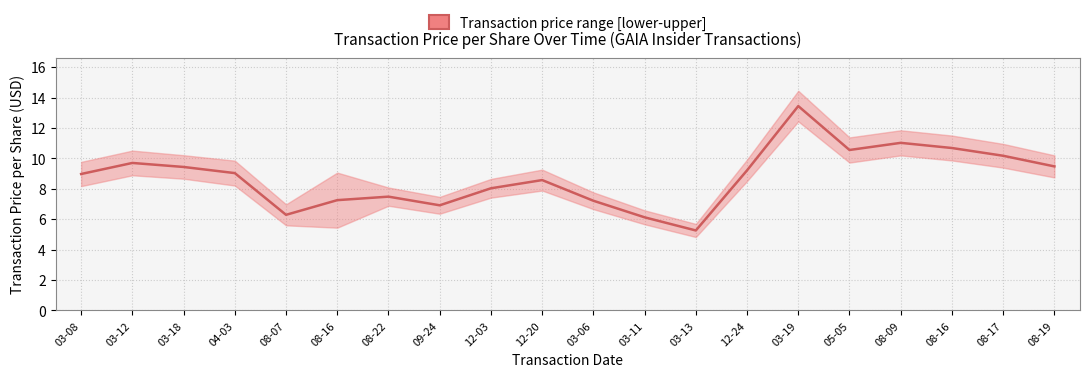

What is the sum of all values?

174.8